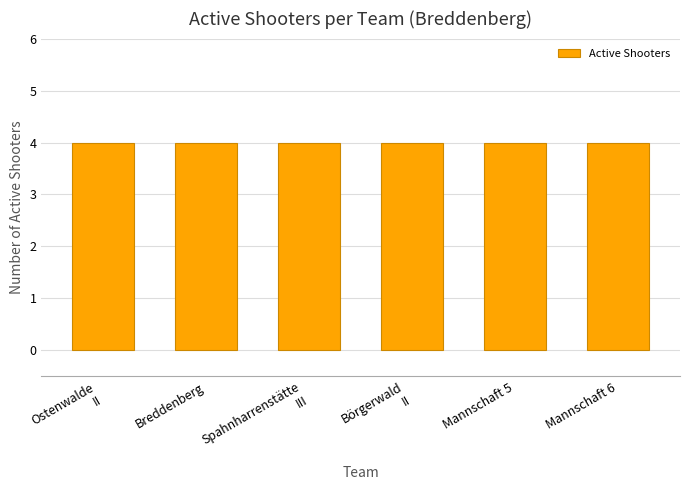

Between Spahnharrenstätte III and Börgerwald II, which series saw the biggest shift?

Spahnharrenstätte III